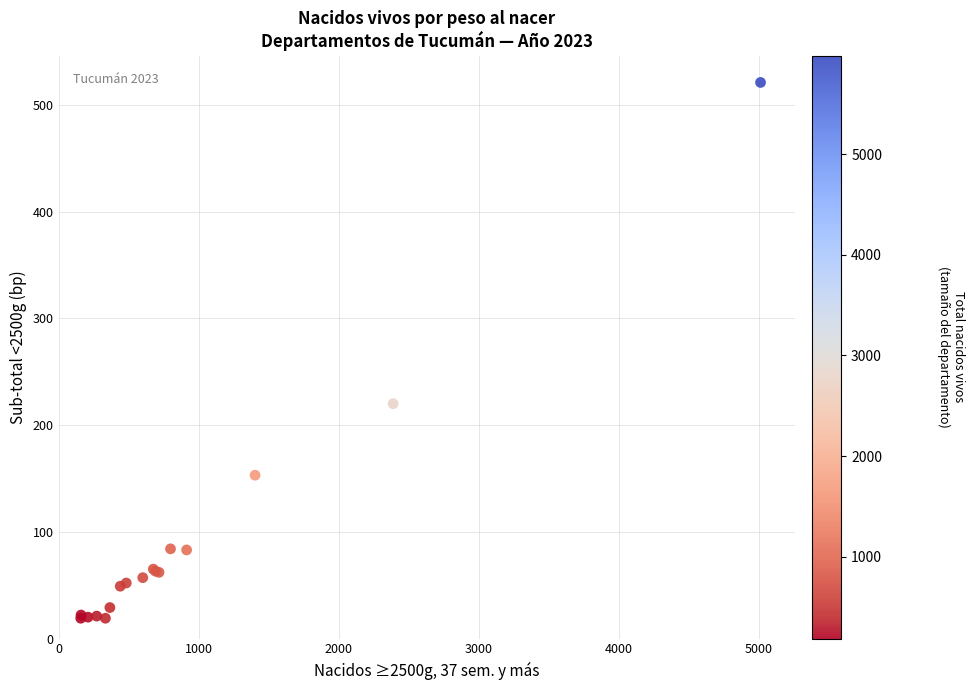

What Y value in the scatter plot is closest to 270?

220